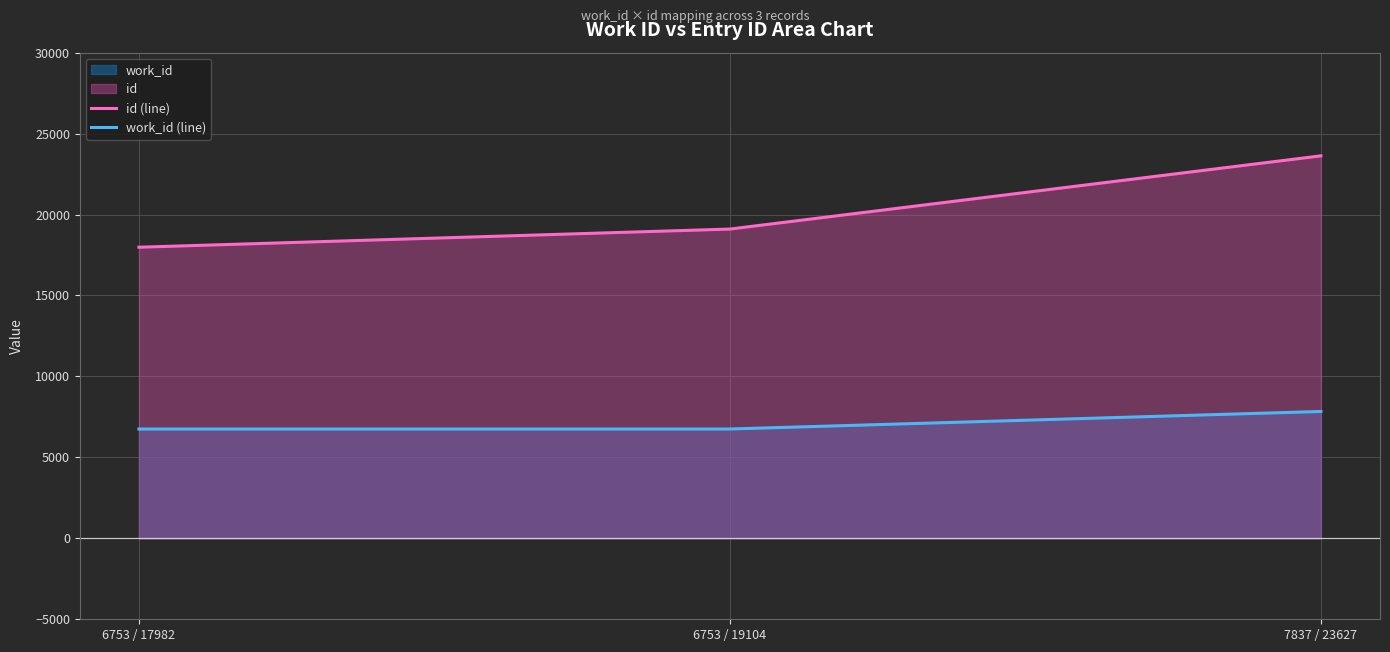

What is the total value across all series at 7837 / 23627?

31464